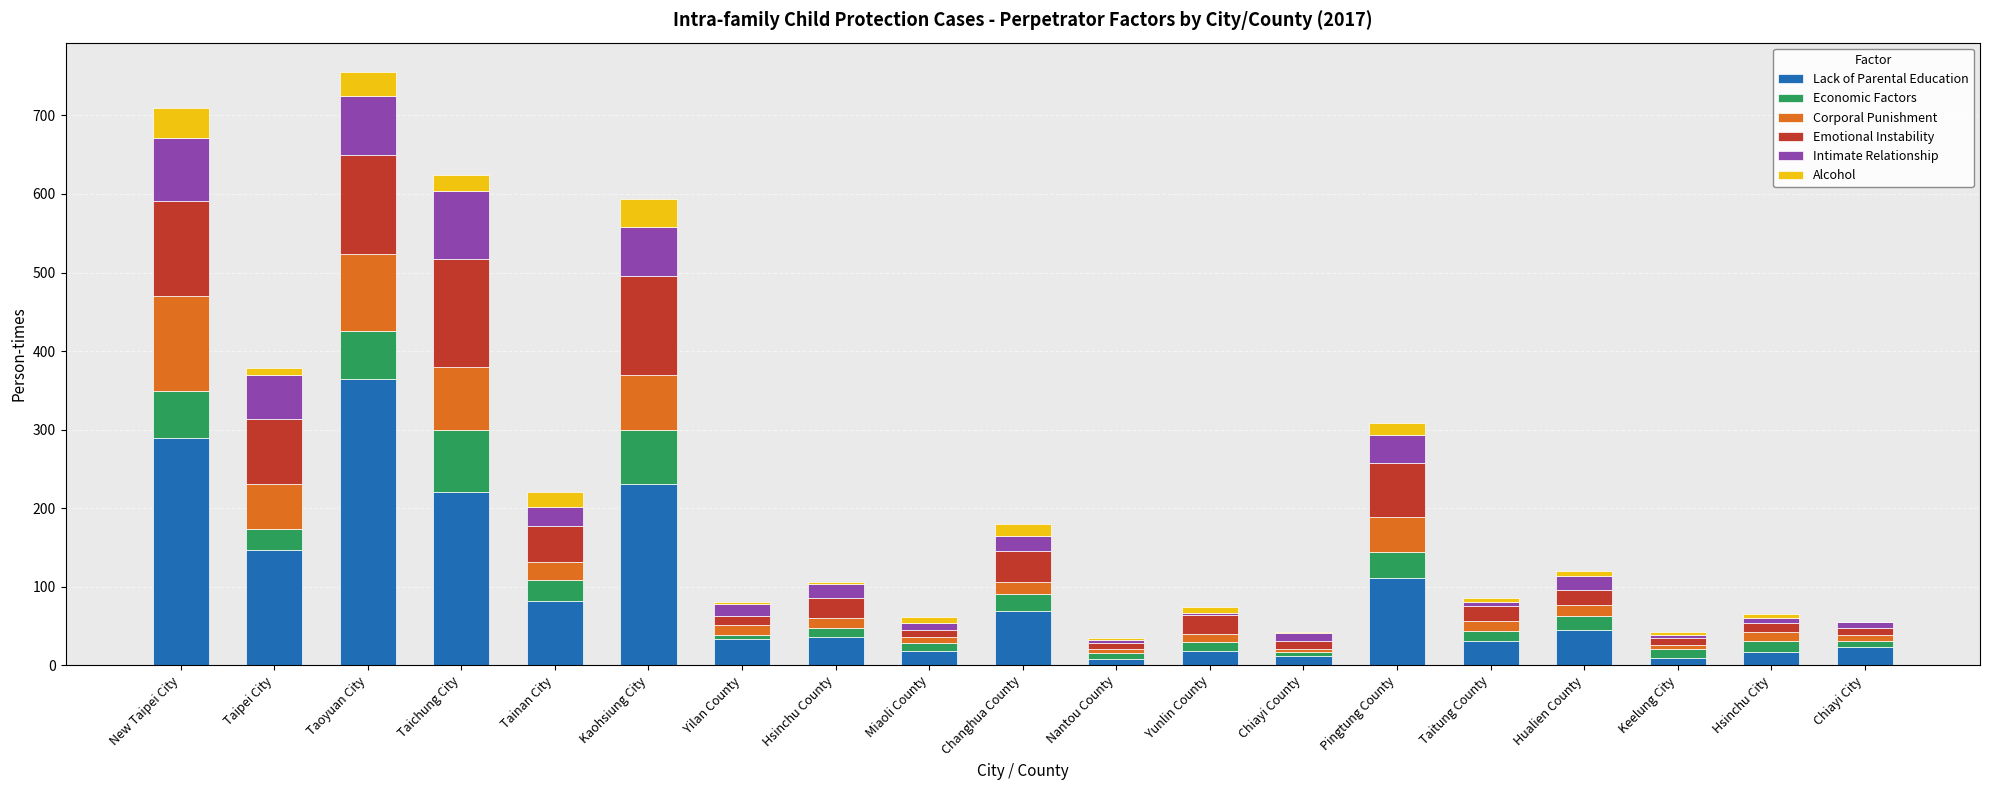

The Lack of Parental Education series shows 18 at Yunlin County. True or false?

True